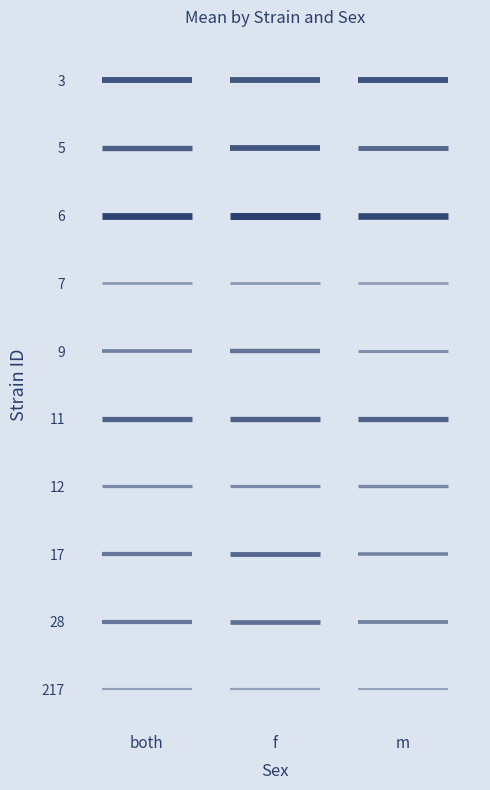

The value of strain7_sexf at f is 11. True or false?

False